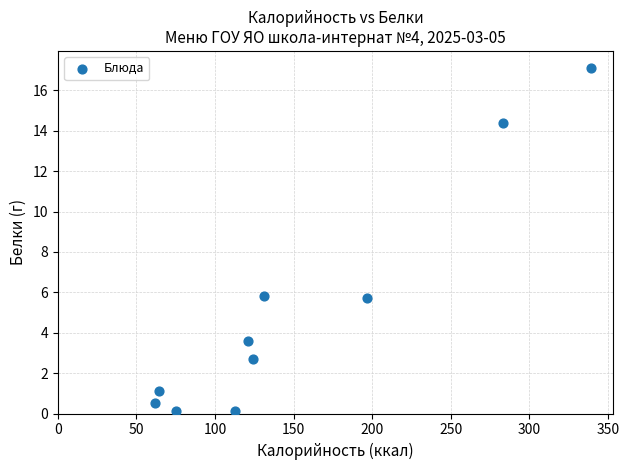

What is the average Y value?

5.1